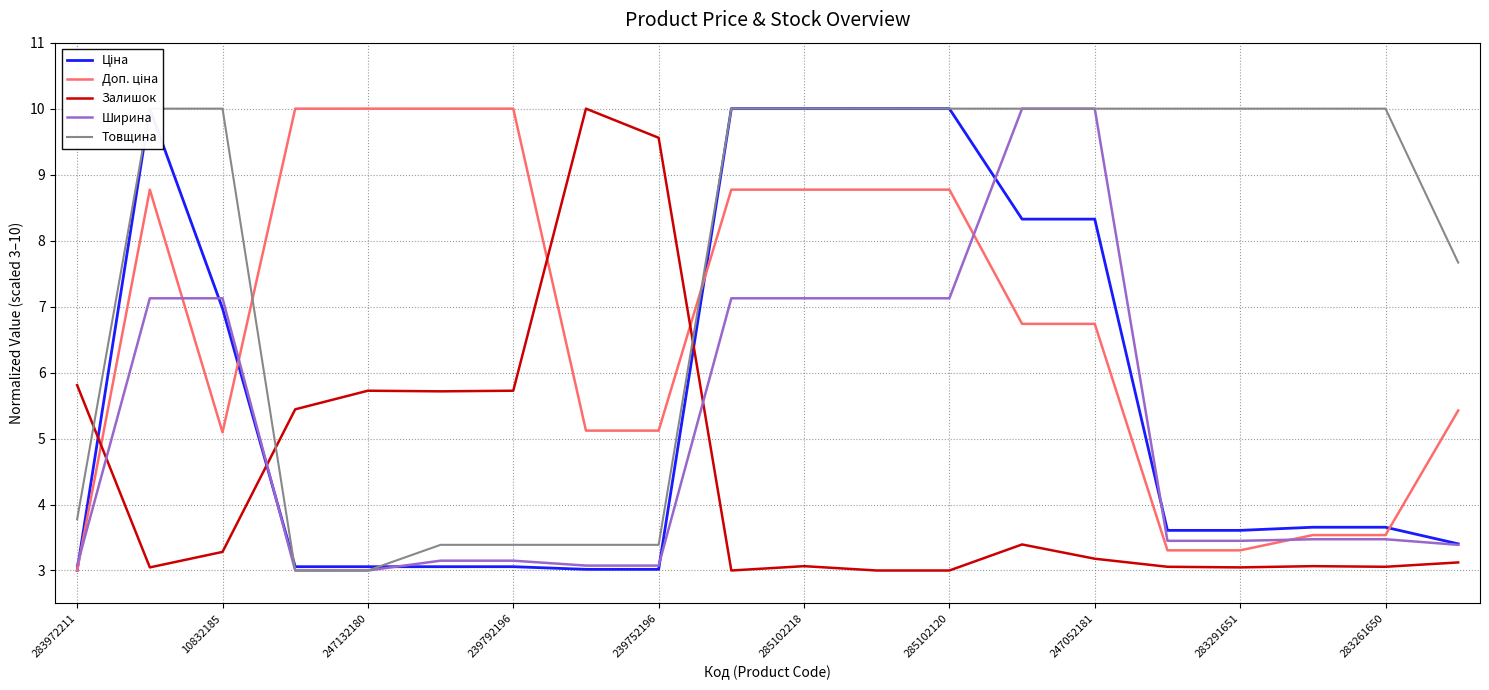

The value of Залишок at 239792196 is 2.2. True or false?

False